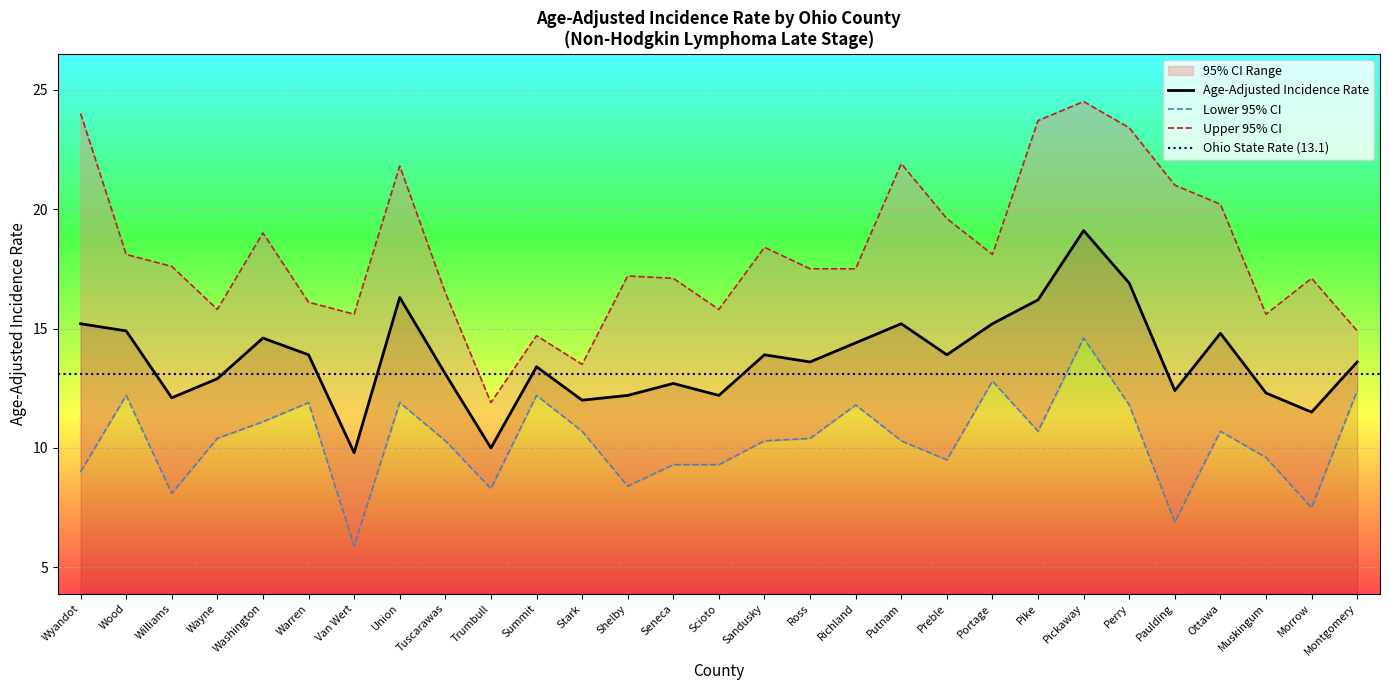

List the labels in order of Lower 95% CI value, smallest first.

Van Wert, Paulding, Morrow, Williams, Trumbull, Shelby, Wyandot, Seneca, Scioto, Preble, Muskingum, Tuscarawas, Sandusky, Putnam, Wayne, Ross, Stark, Pike, Ottawa, Washington, Richland, Perry, Warren, Union, Wood, Summit, Montgomery, Portage, Pickaway